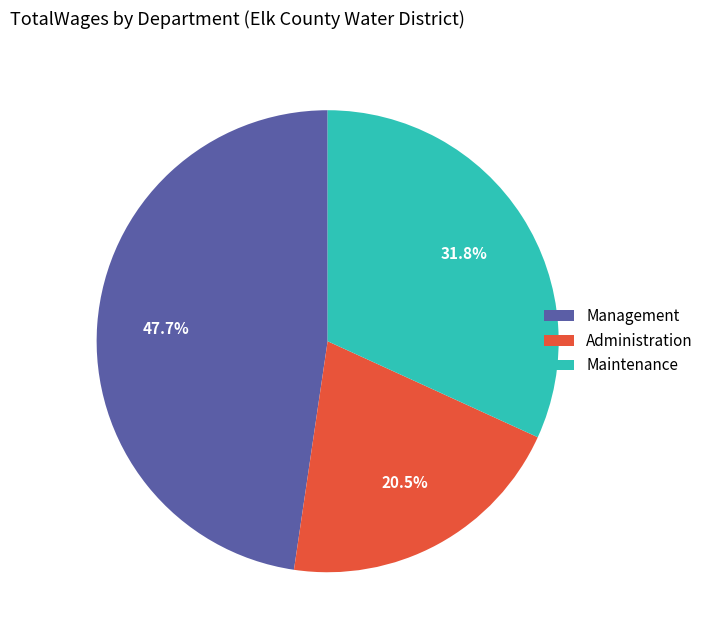

How many segments does this pie chart have?

3